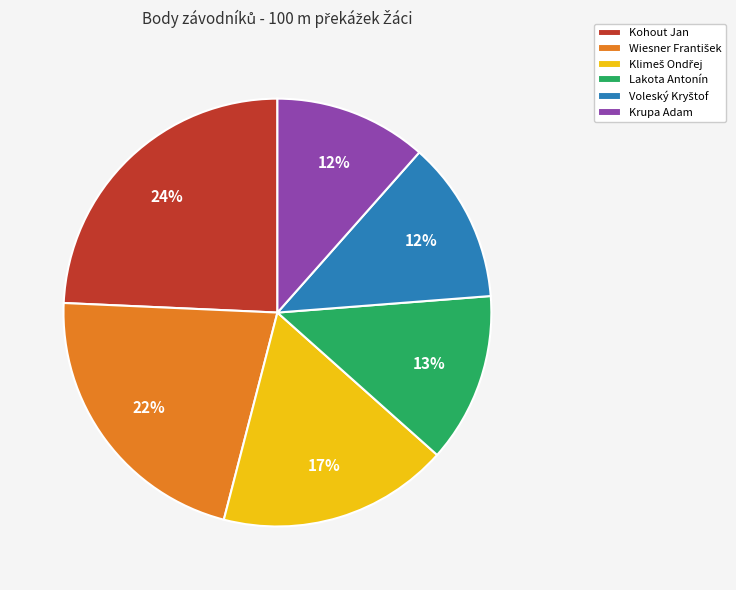

To the nearest percent, what is the average slice percentage?

17%